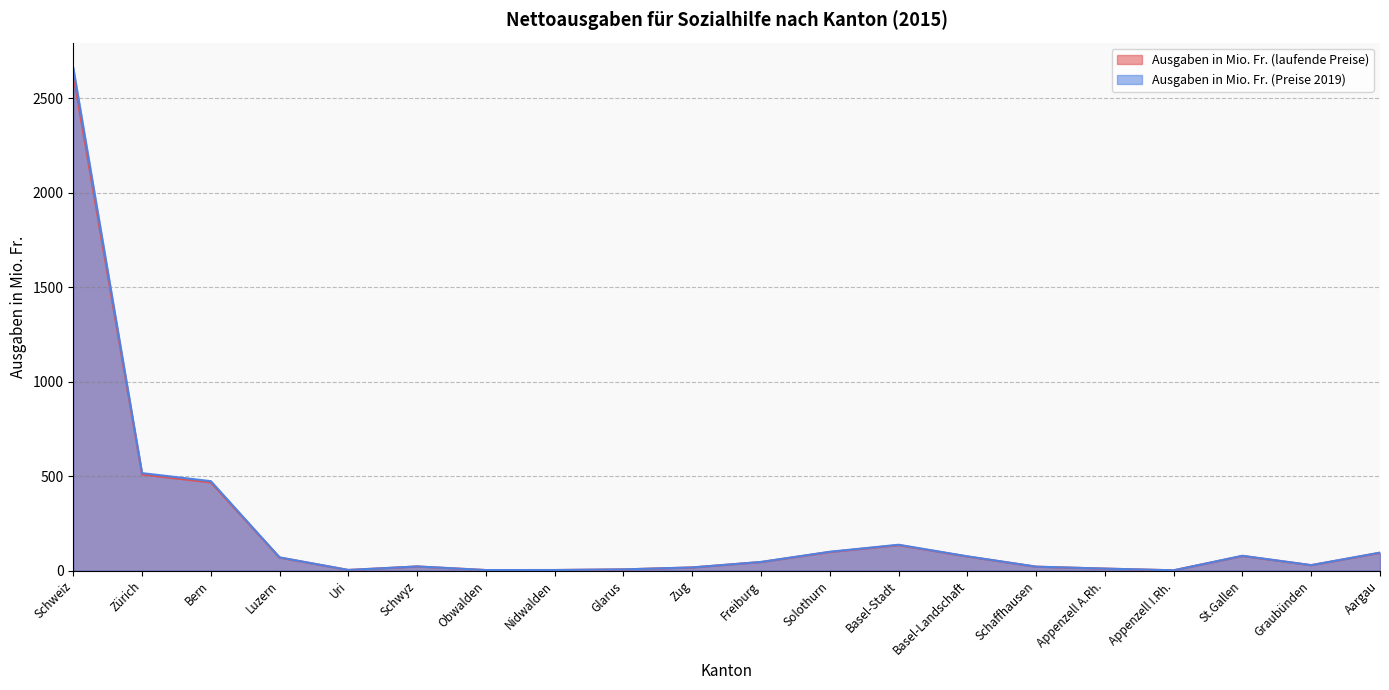

What is the sum of all Ausgaben in Mio. Fr. (Preise 2019) values?

4364.4